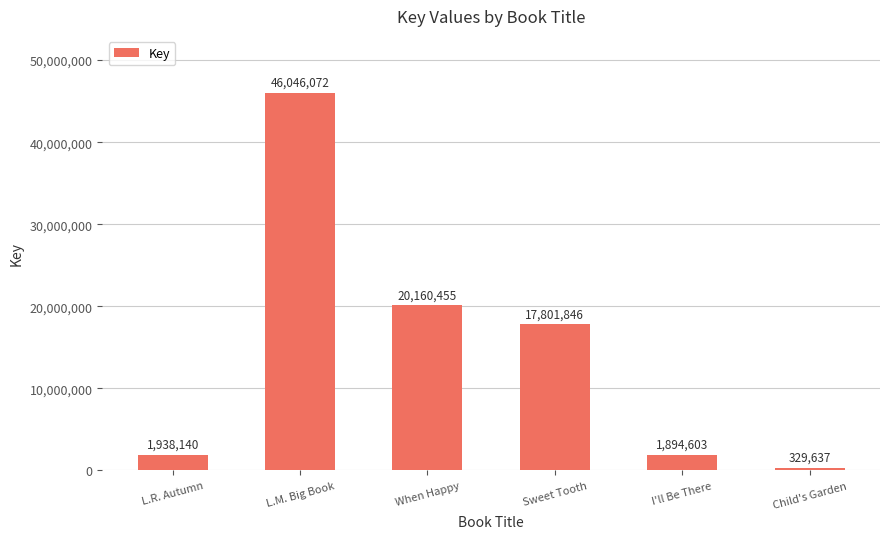

Approximately how many times larger is the value at When Happy compared to L.M. Big Book?

0.4